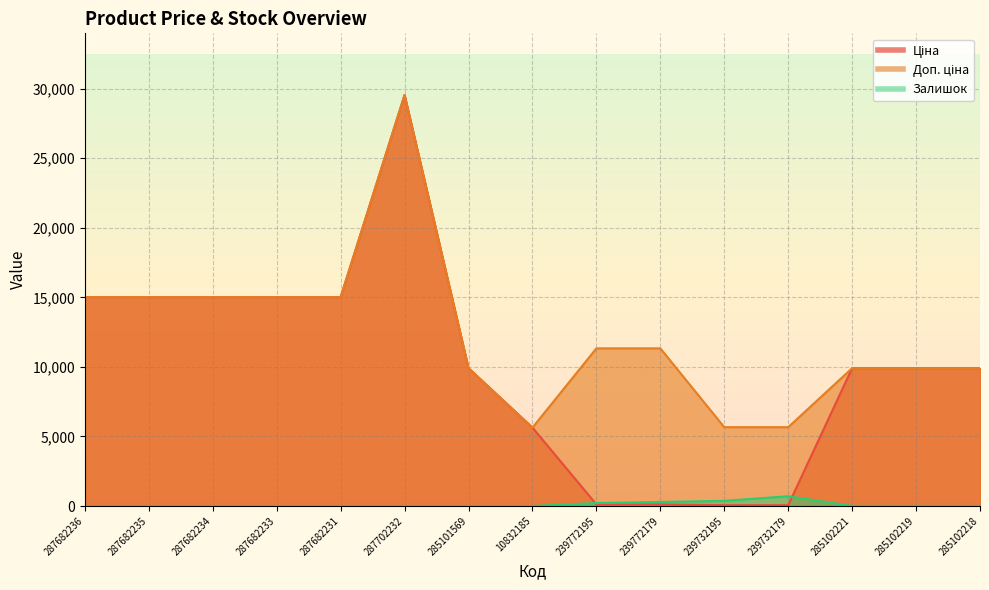

True or false: Доп. ціна and Ціна cross at least once.

False